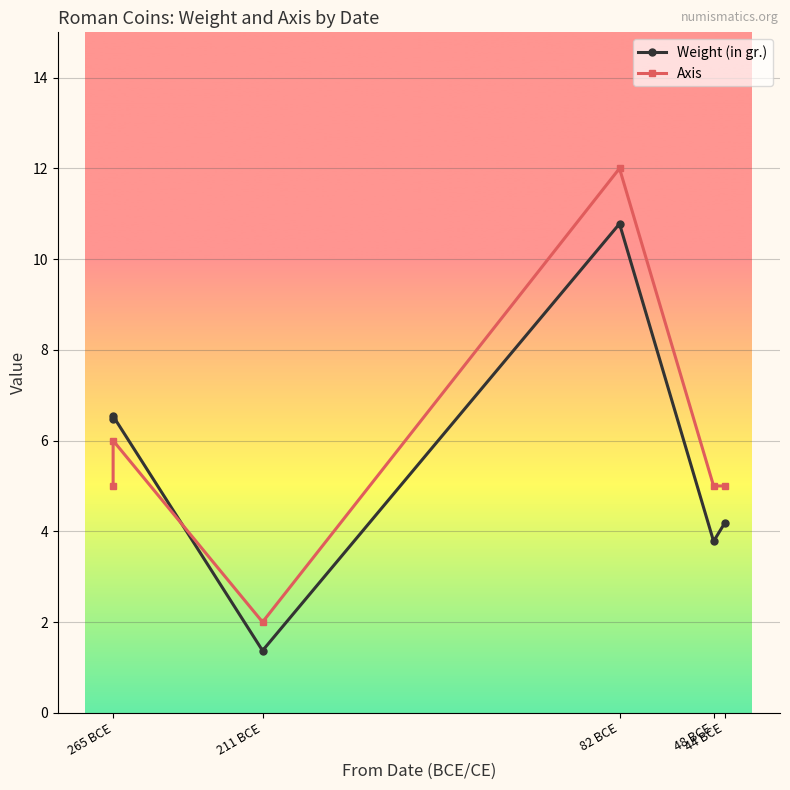

List the series in order of their overall mean, highest first.

Axis, Weight (in gr.)